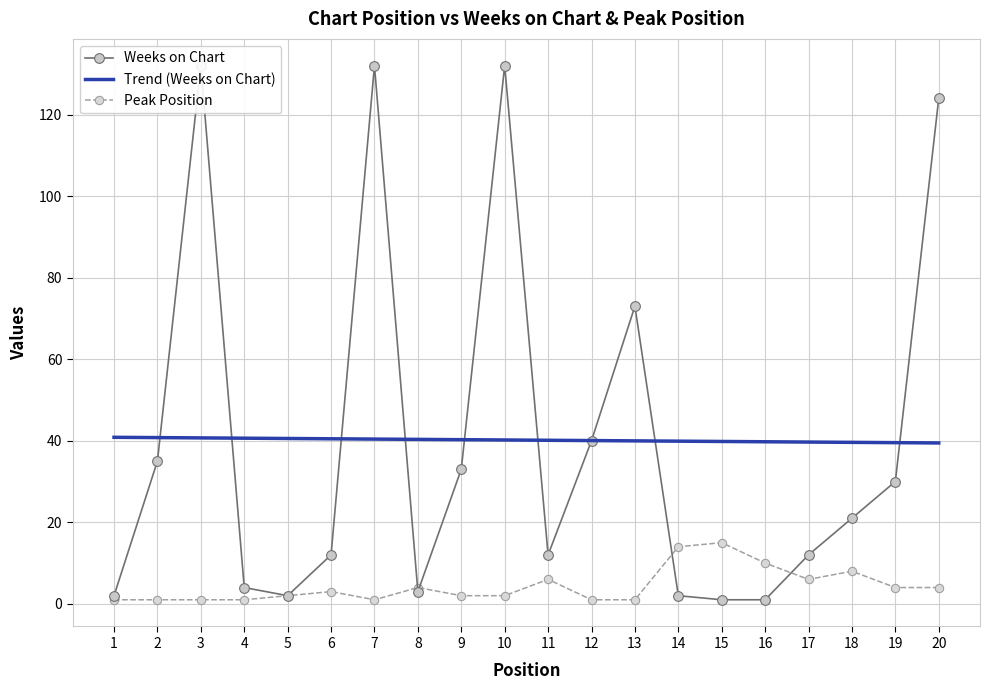

What are all the series names shown in the legend?

Weeks on Chart, Trend (Weeks on Chart), Peak Position